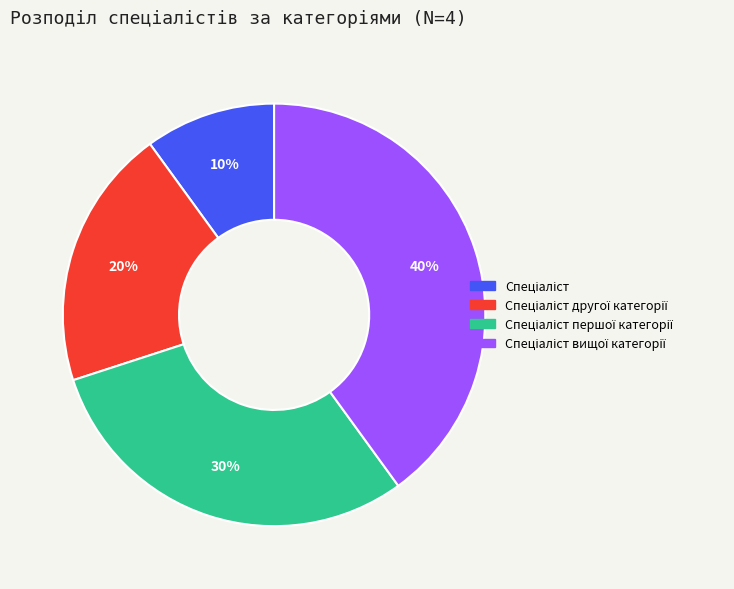

Is there any slice that represents more than half of the pie?

No